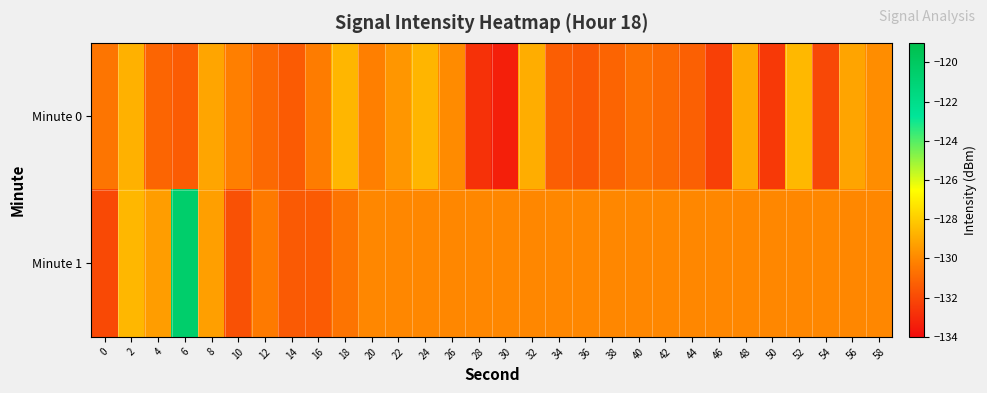

Between 12 and 54, which series saw the biggest shift?

Minute 0